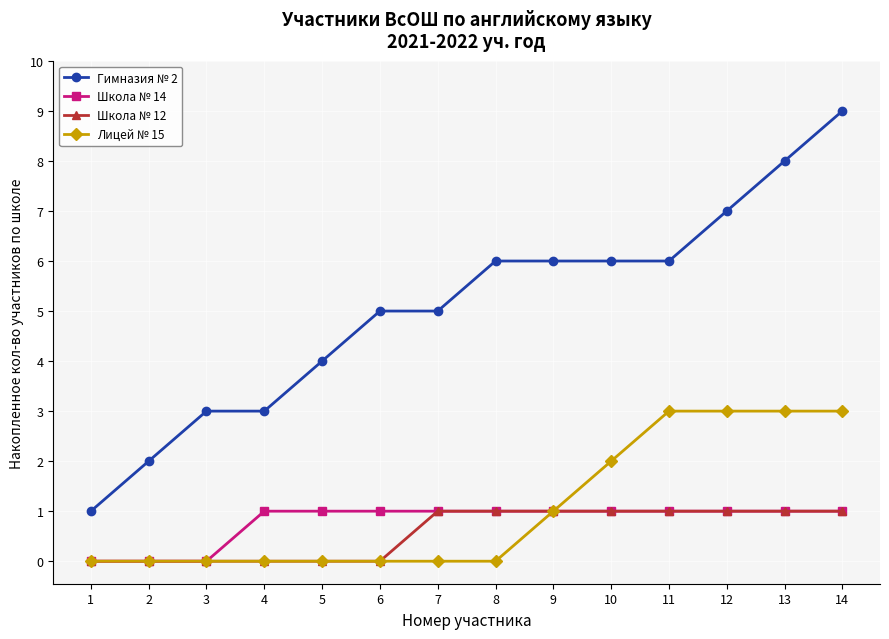

Reading left to right, transcribe all the data shown in this chart.

Гимназия № 2: 1=1	2=2	3=3	4=3	5=4	6=5	7=5	8=6	9=6	10=6	11=6	12=7	13=8	14=9
Школа № 14: 1=0	2=0	3=0	4=1	5=1	6=1	7=1	8=1	9=1	10=1	11=1	12=1	13=1	14=1
Школа № 12: 1=0	2=0	3=0	4=0	5=0	6=0	7=1	8=1	9=1	10=1	11=1	12=1	13=1	14=1
Лицей № 15: 1=0	2=0	3=0	4=0	5=0	6=0	7=0	8=0	9=1	10=2	11=3	12=3	13=3	14=3